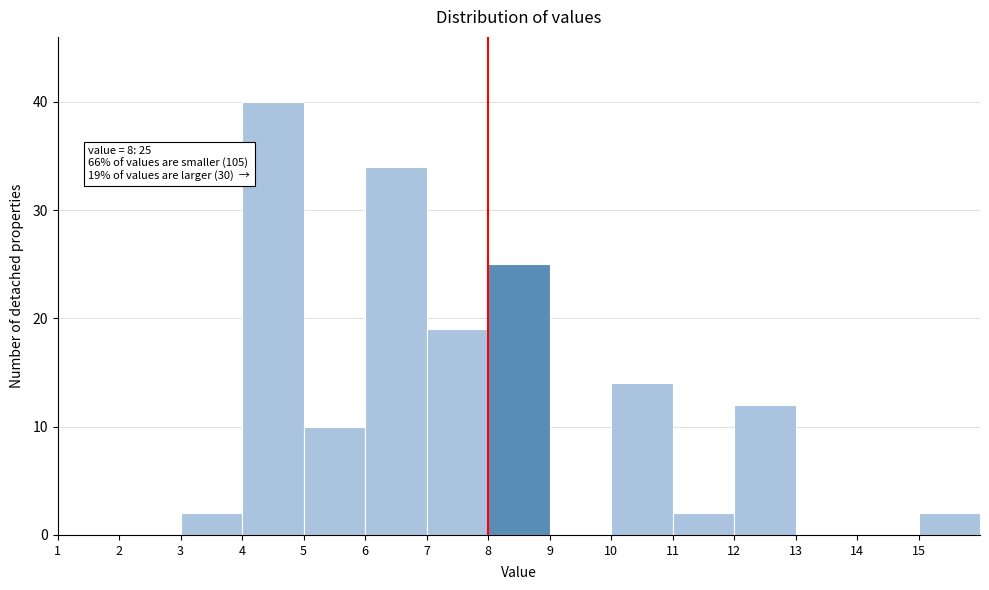

Over which range of the x-axis is the bar tallest?

4 to 5